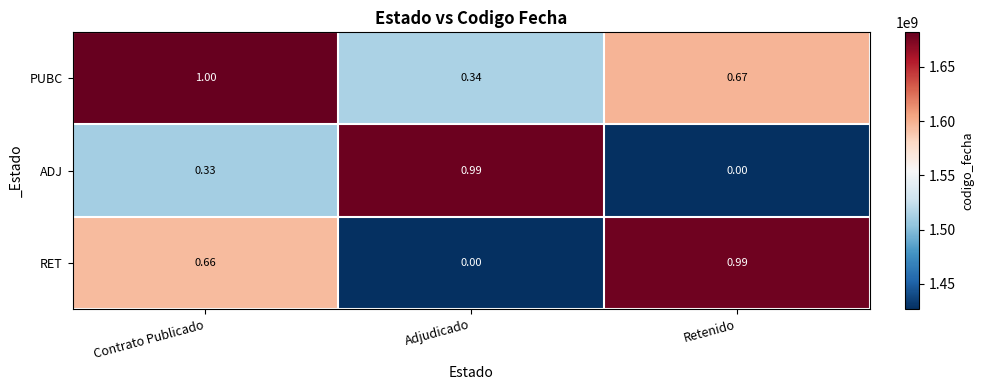

Which category has the highest value in the ADJ series?

Adjudicado